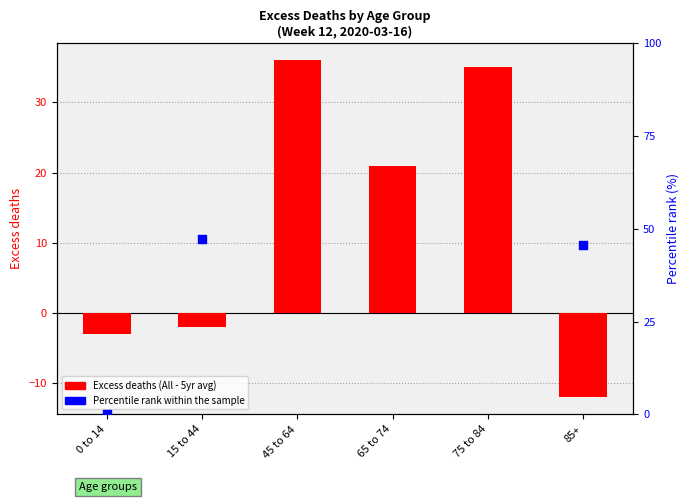

Is the value of Excess deaths (All - Average) at 15 to 44 greater than the value of Percentile rank within the sample at 85+?

No